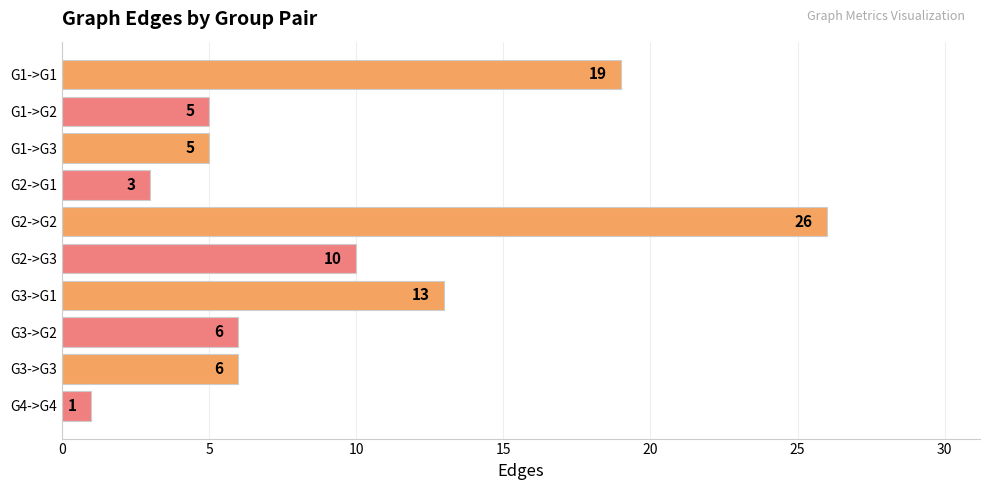

Reading top to bottom, list all the values displayed in this chart.

19	5	5	3	26	10	13	6	6	1